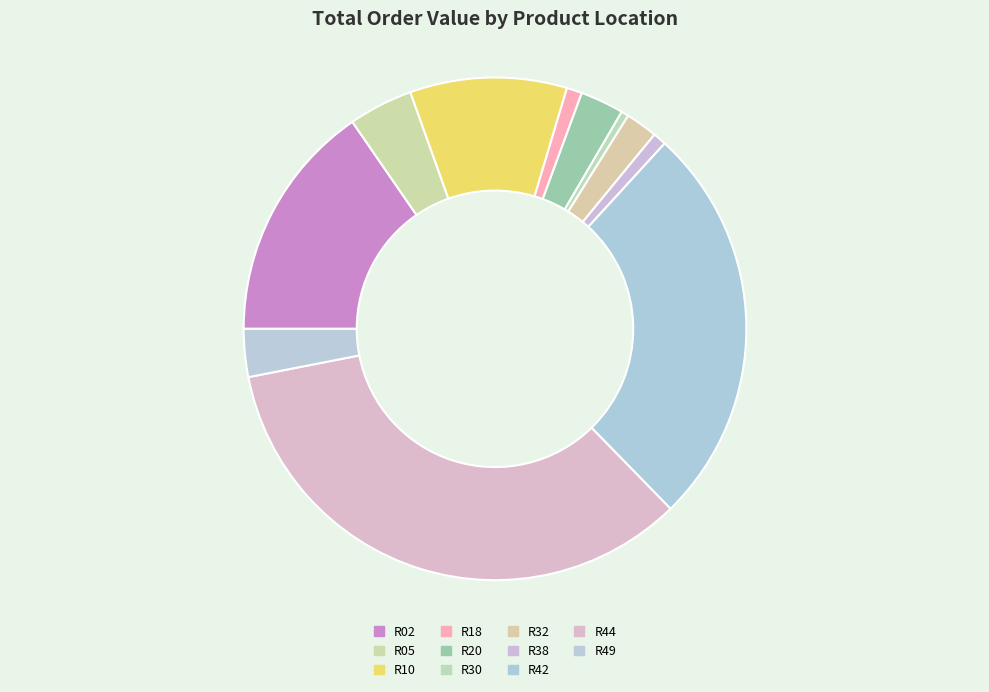

How many slices are in this pie chart?

11